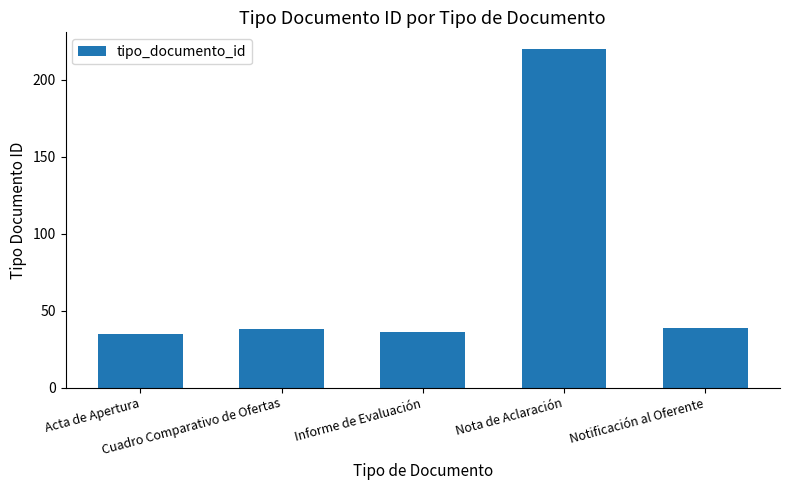

True or false: the data shows 11 at Acta de Apertura.

False